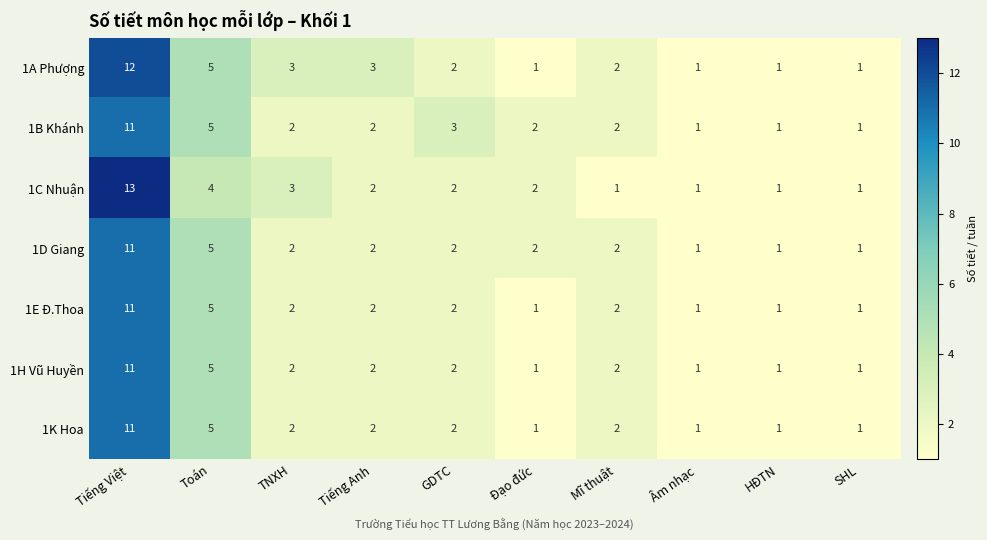

True or false: 1D Giang has a value of 2 at TNXH.

True